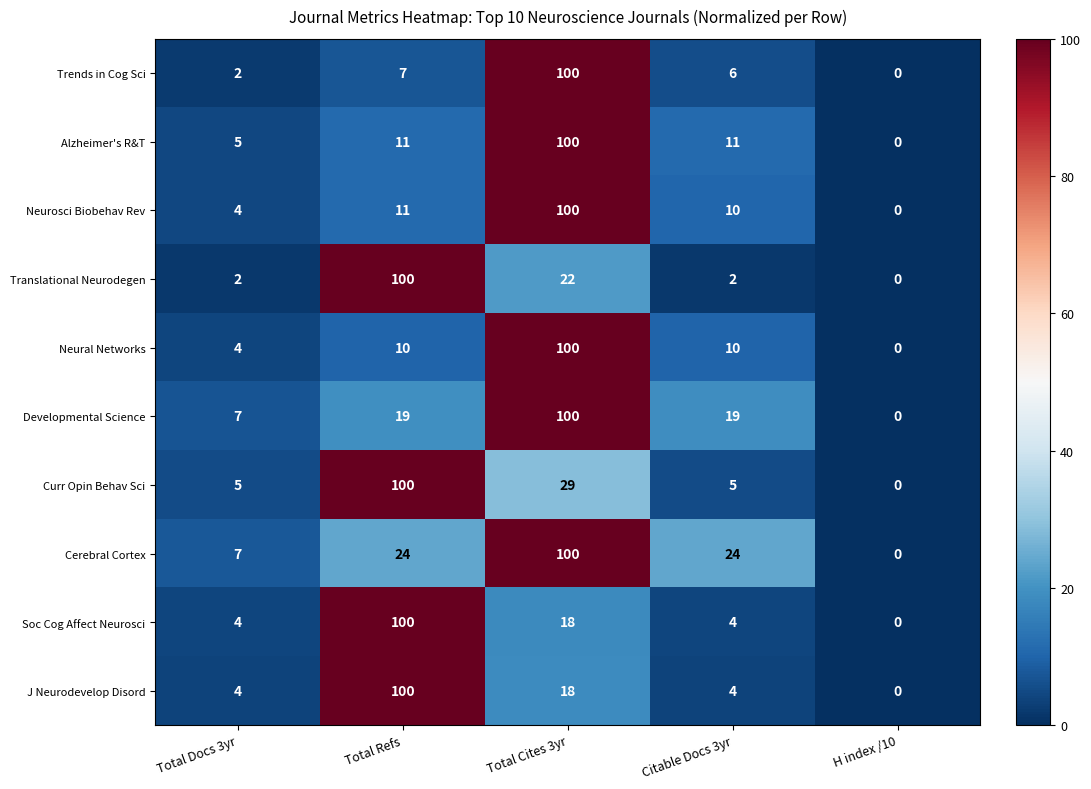

What is the approximate value of Soc Cog Affect Neurosci at Total Refs?

100